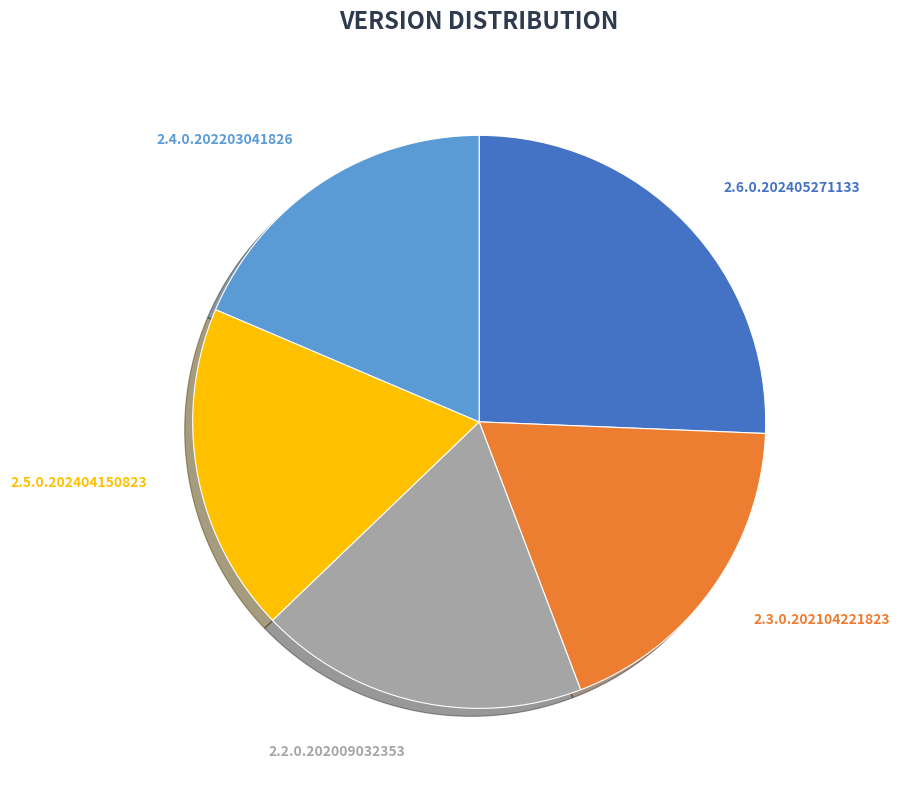

Is it true that 2.2.0.202009032353 is 19% of the pie?

True